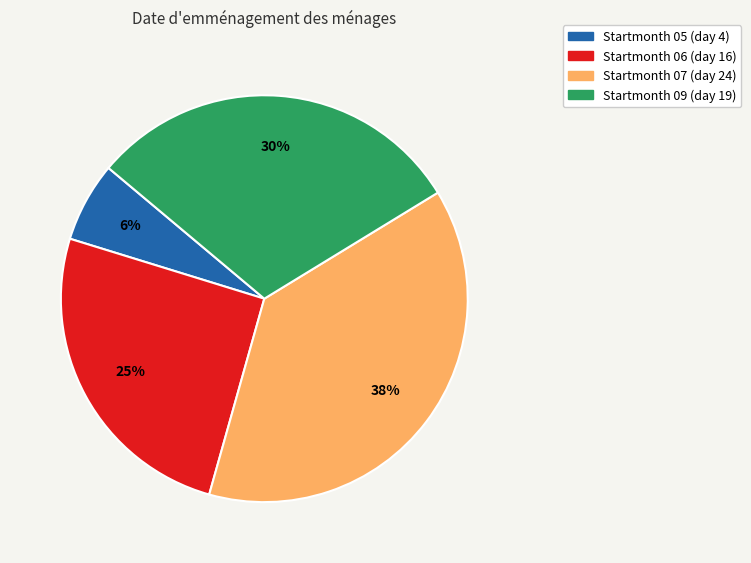

To the nearest percent, what is the difference between the largest and smallest slice percentages?

32%